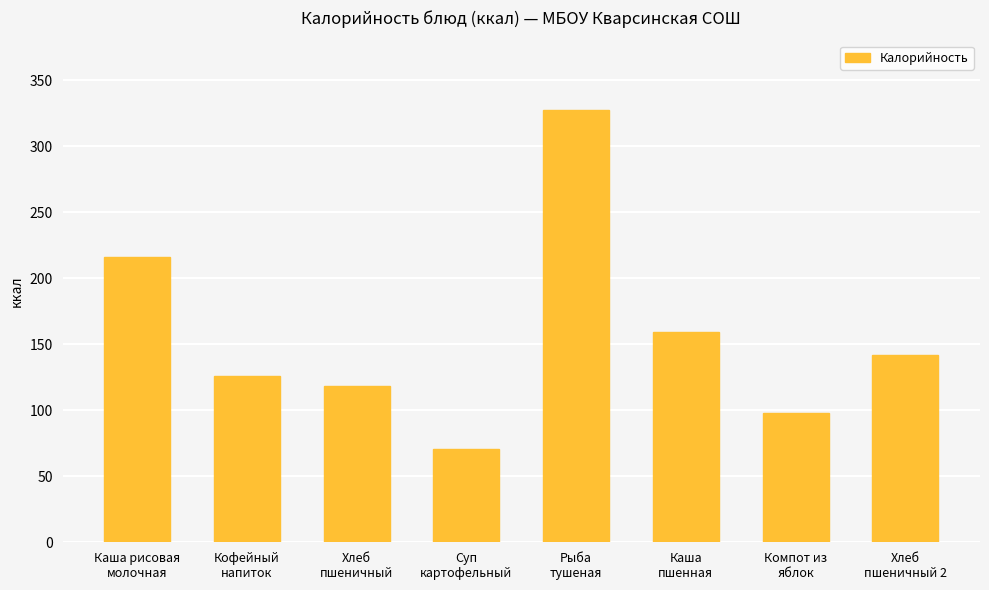

Does the chart contain stacked bars?

No